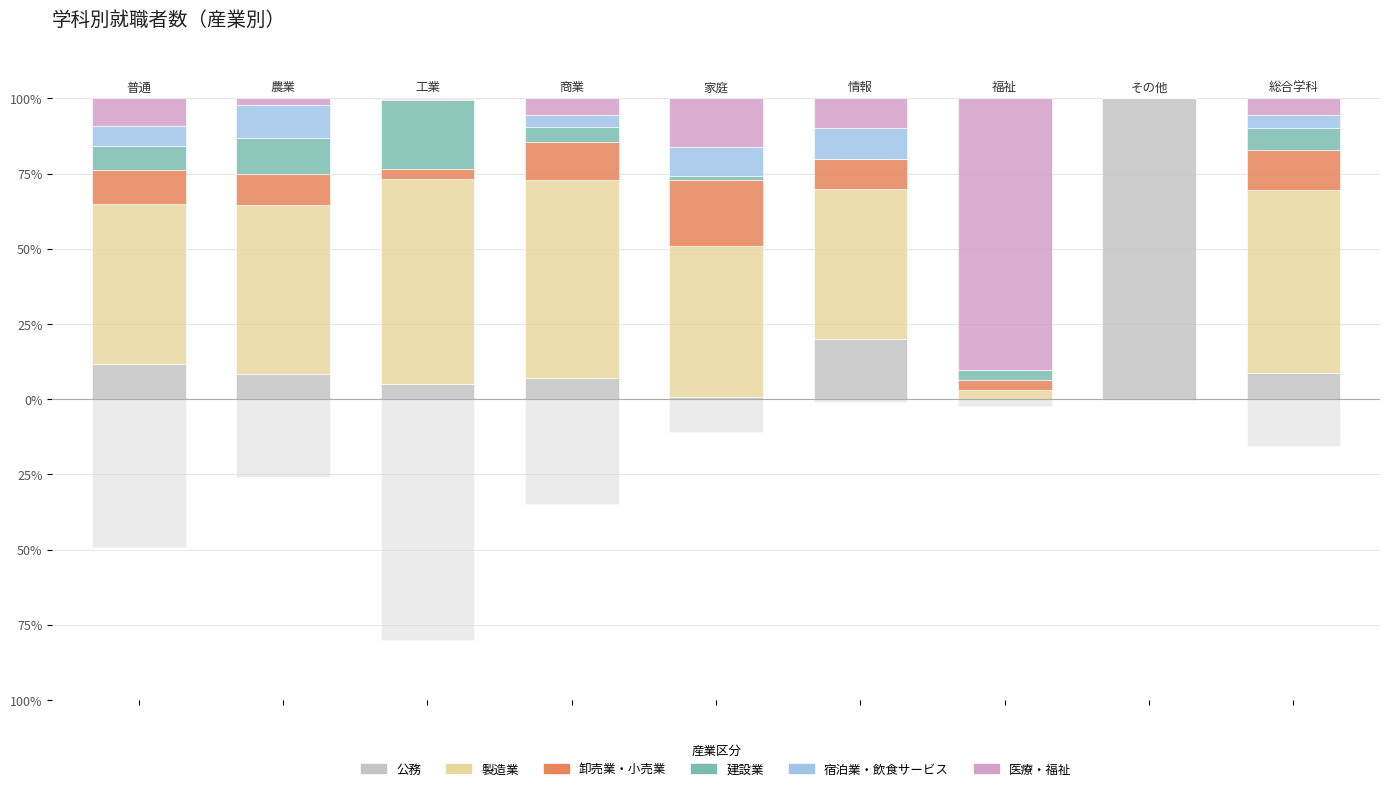

The 公務 series shows 8.9 at 8. True or false?

True